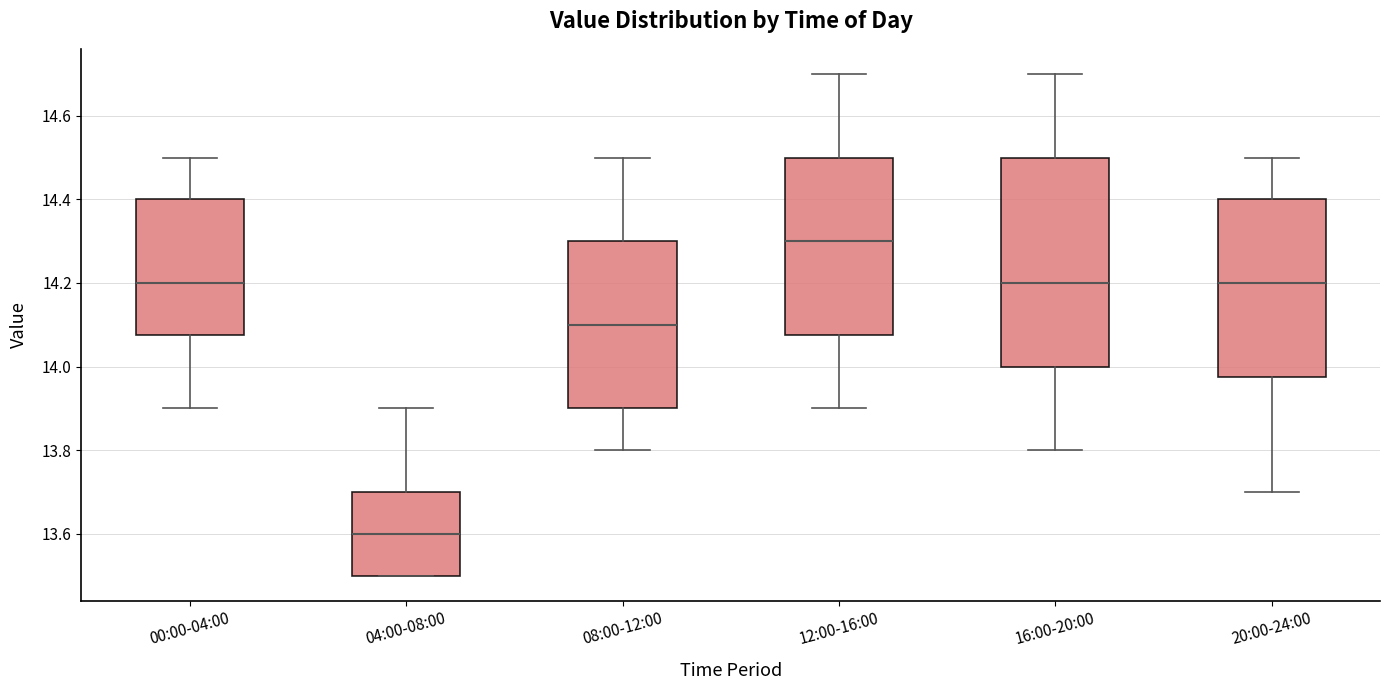

Where does the lower whisker of the box for 00:00-04:00 end on the y-axis? The values are not printed on the chart, so give them approximately, as read against the axis.

13.90